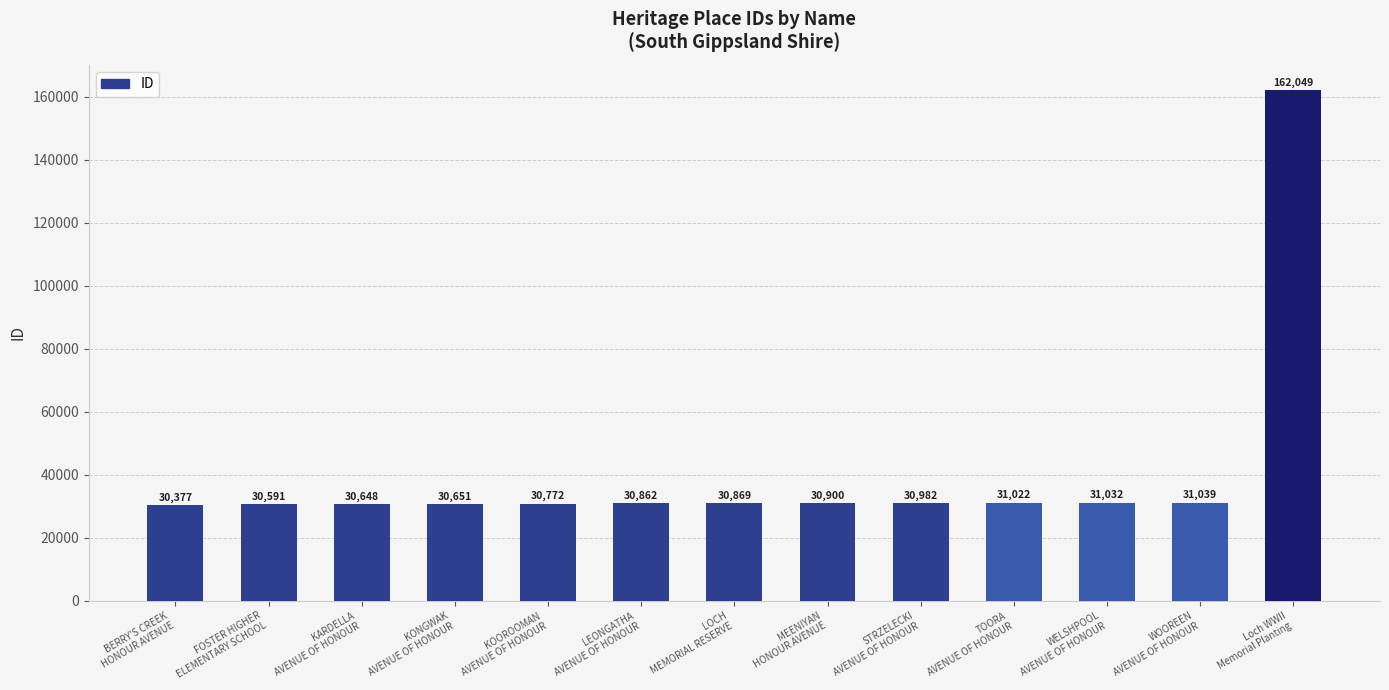

The value at FOSTER HIGHER
ELEMENTARY SCHOOL is 48430. True or false?

False